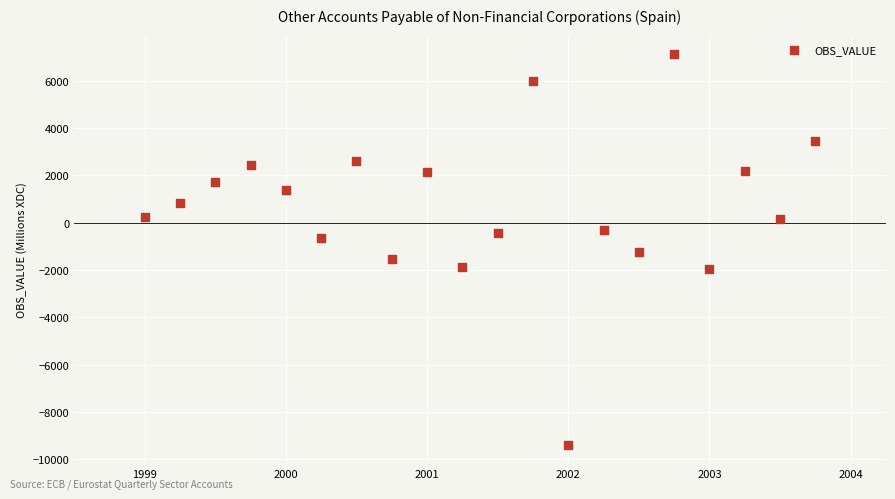

What is the range of Y values (max minus min)?

16511